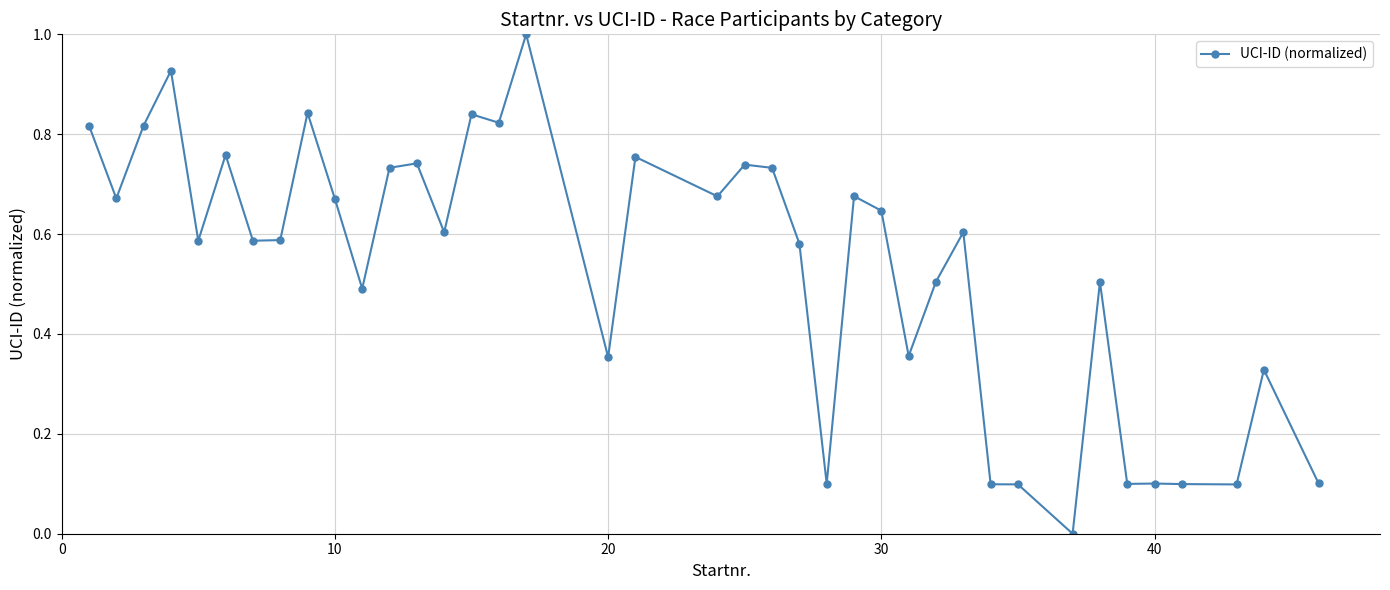

What is the greatest value displayed?

1.0